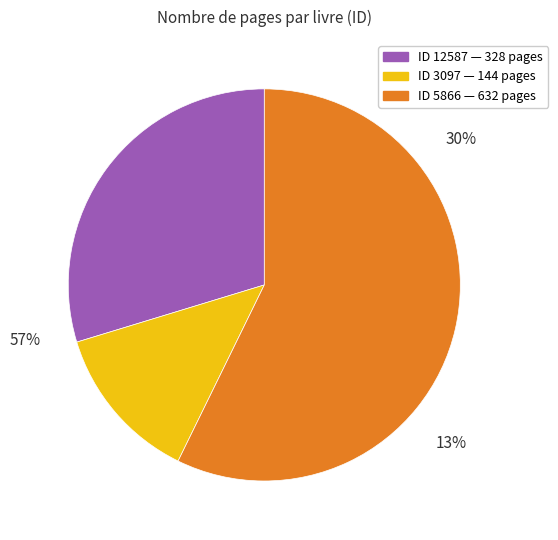

The 3097 slice represents 24% of the pie. True or false?

False